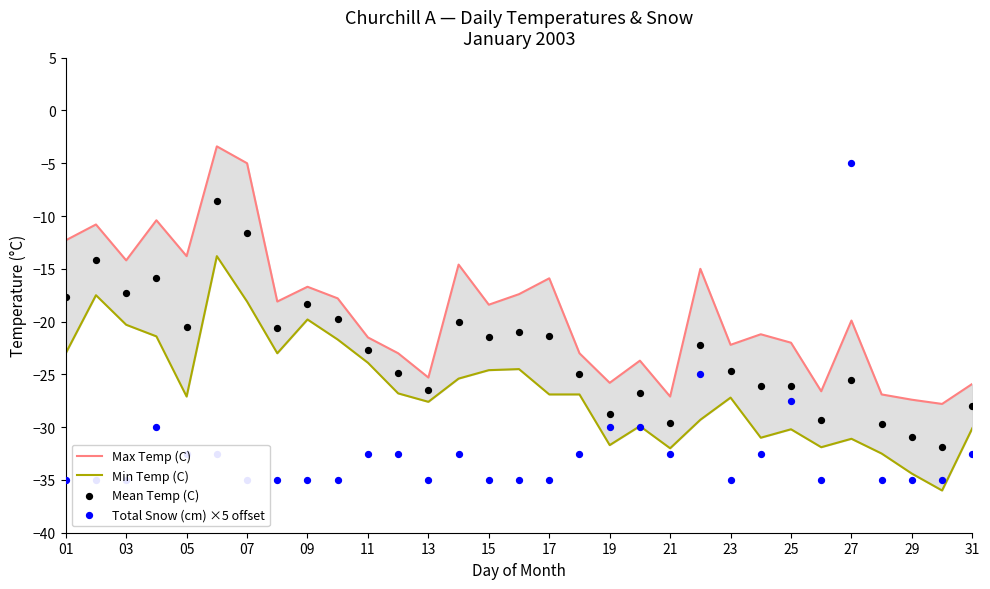

Which series contains the highest Y value?

Max Temp (C)